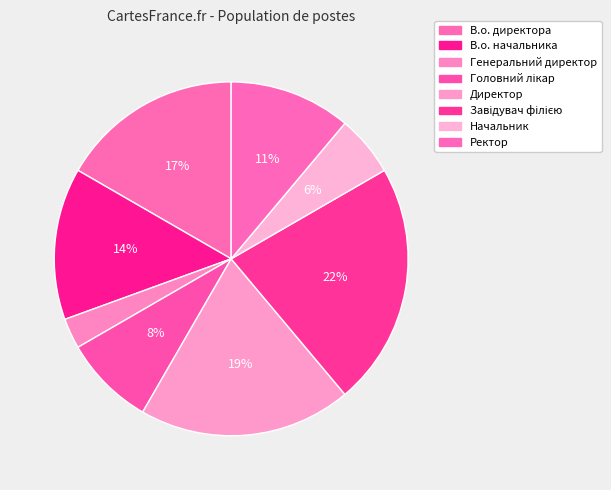

Count the number of slices in the pie.

8